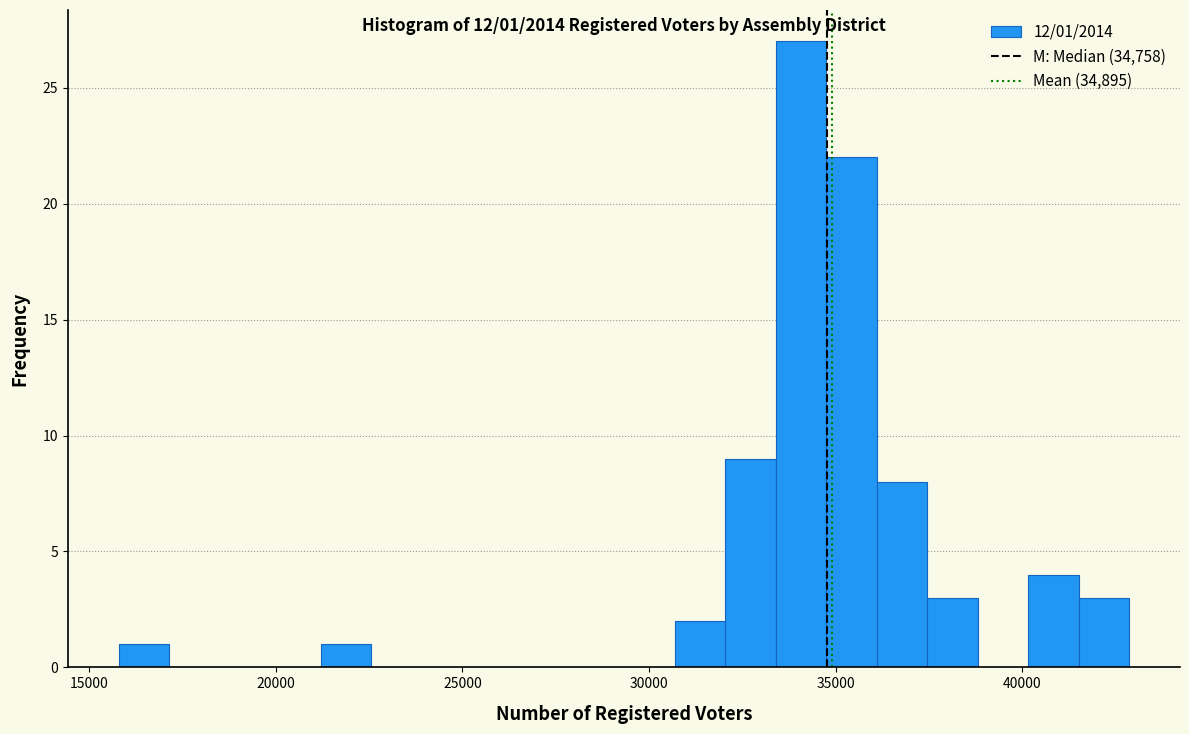

Around what value on the x-axis is the tallest bar? Give the approximate position of its centre, as read against the axis.

34000